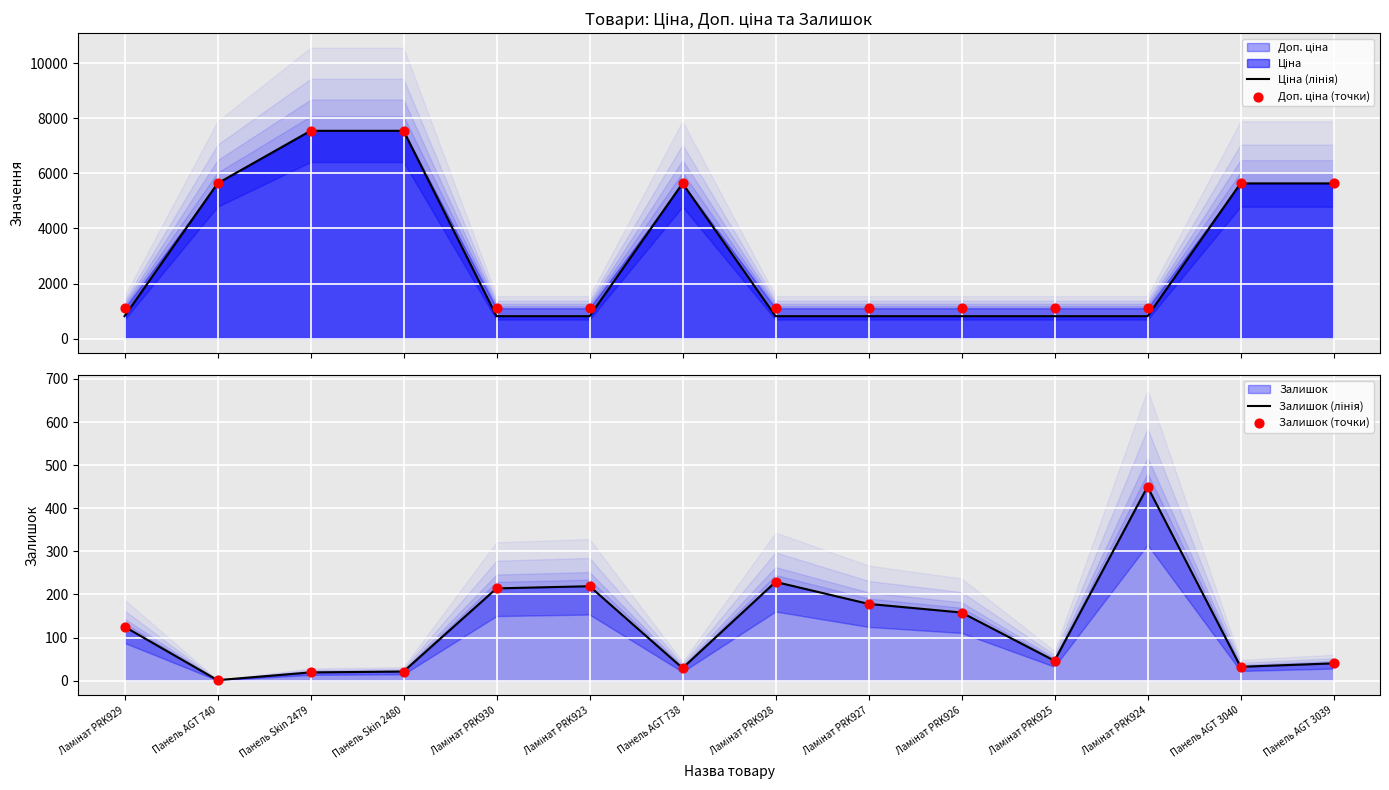

At how many categories does at least one series exceed 4227?

6